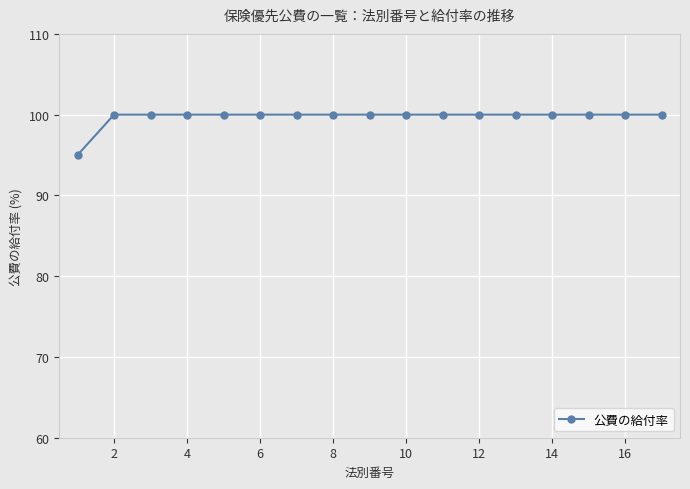

What is the difference between the maximum and minimum values?

5